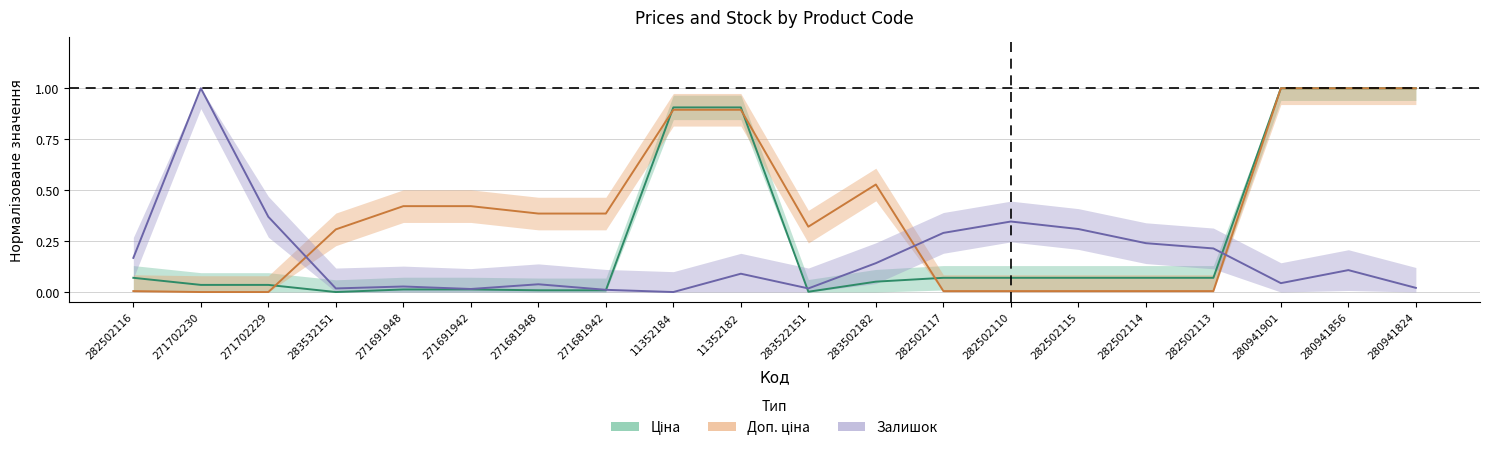

What position from the right is 280941901?

3